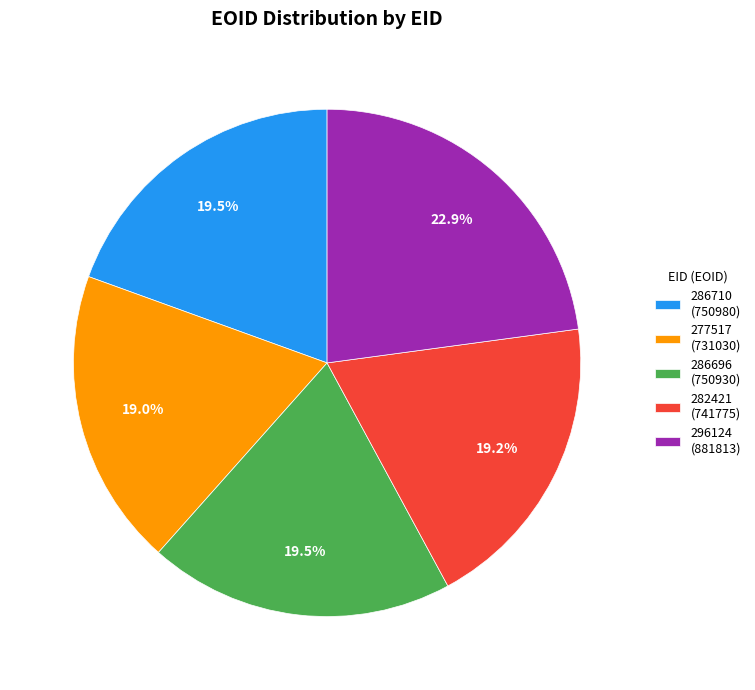

Is there any slice that represents more than half of the pie?

No